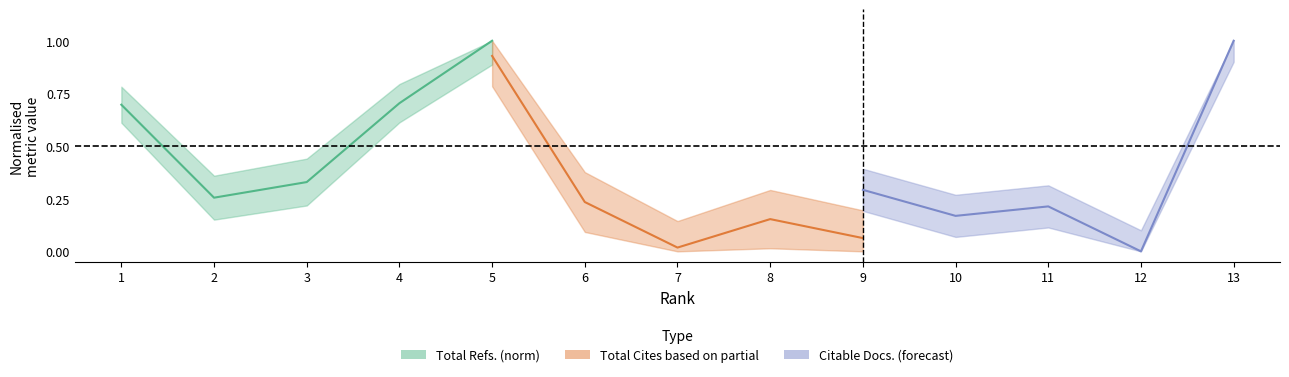

How many lines are shown in the chart?

3